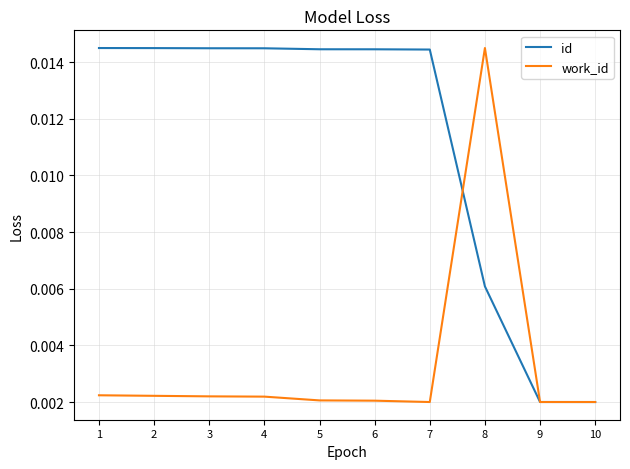

How many lines are shown in the chart?

2